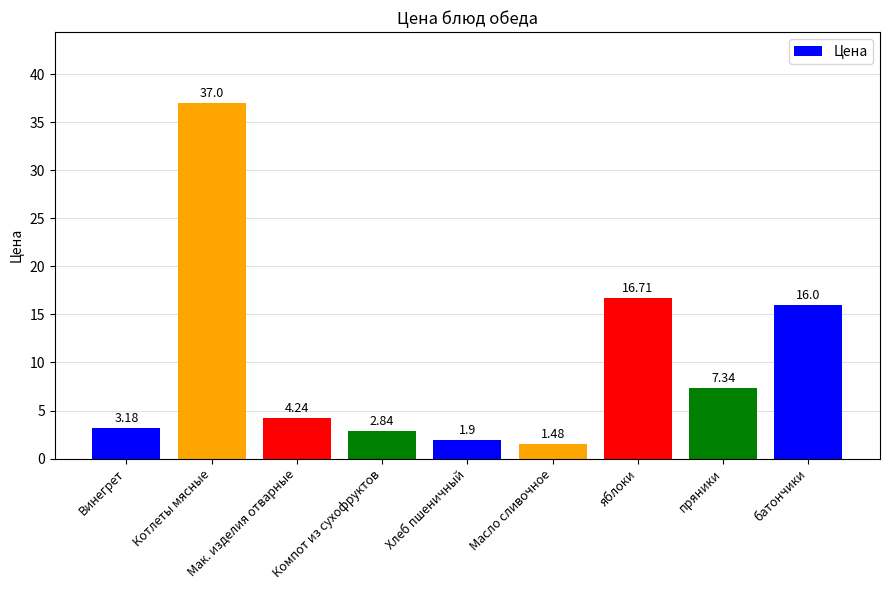

What is the ratio of the value at Мак. изделия отварные to the value at Хлеб пшеничный?

2.2